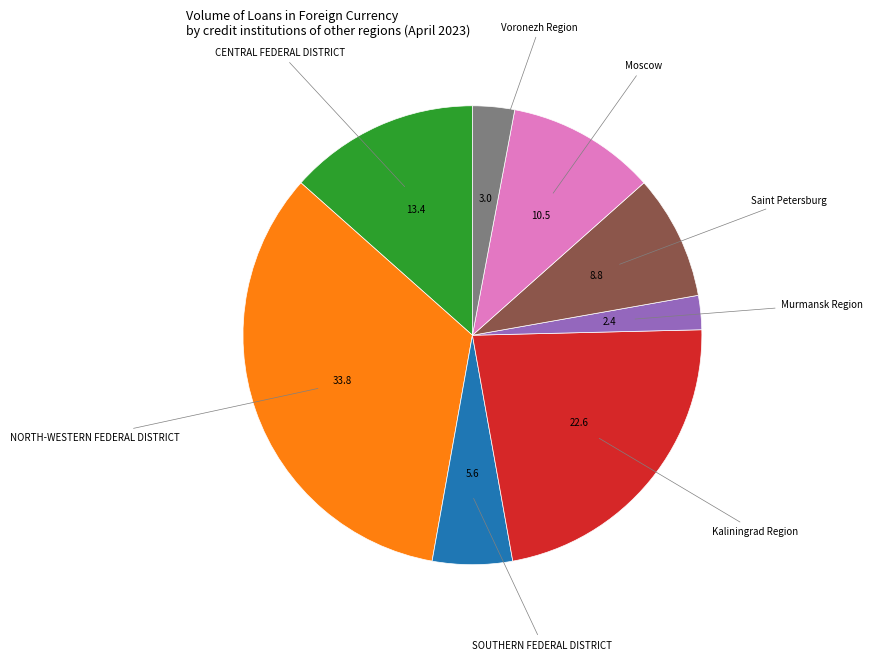

Is there a majority slice in this chart?

No